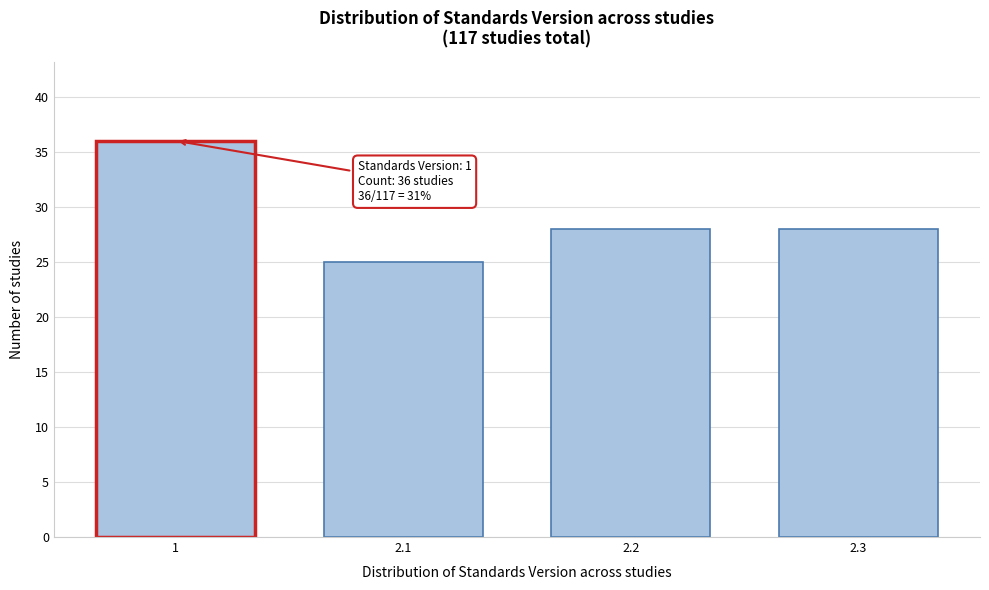

Reading left to right, list all the values displayed in this chart.

1=36	2.1=25	2.2=28	2.3=28